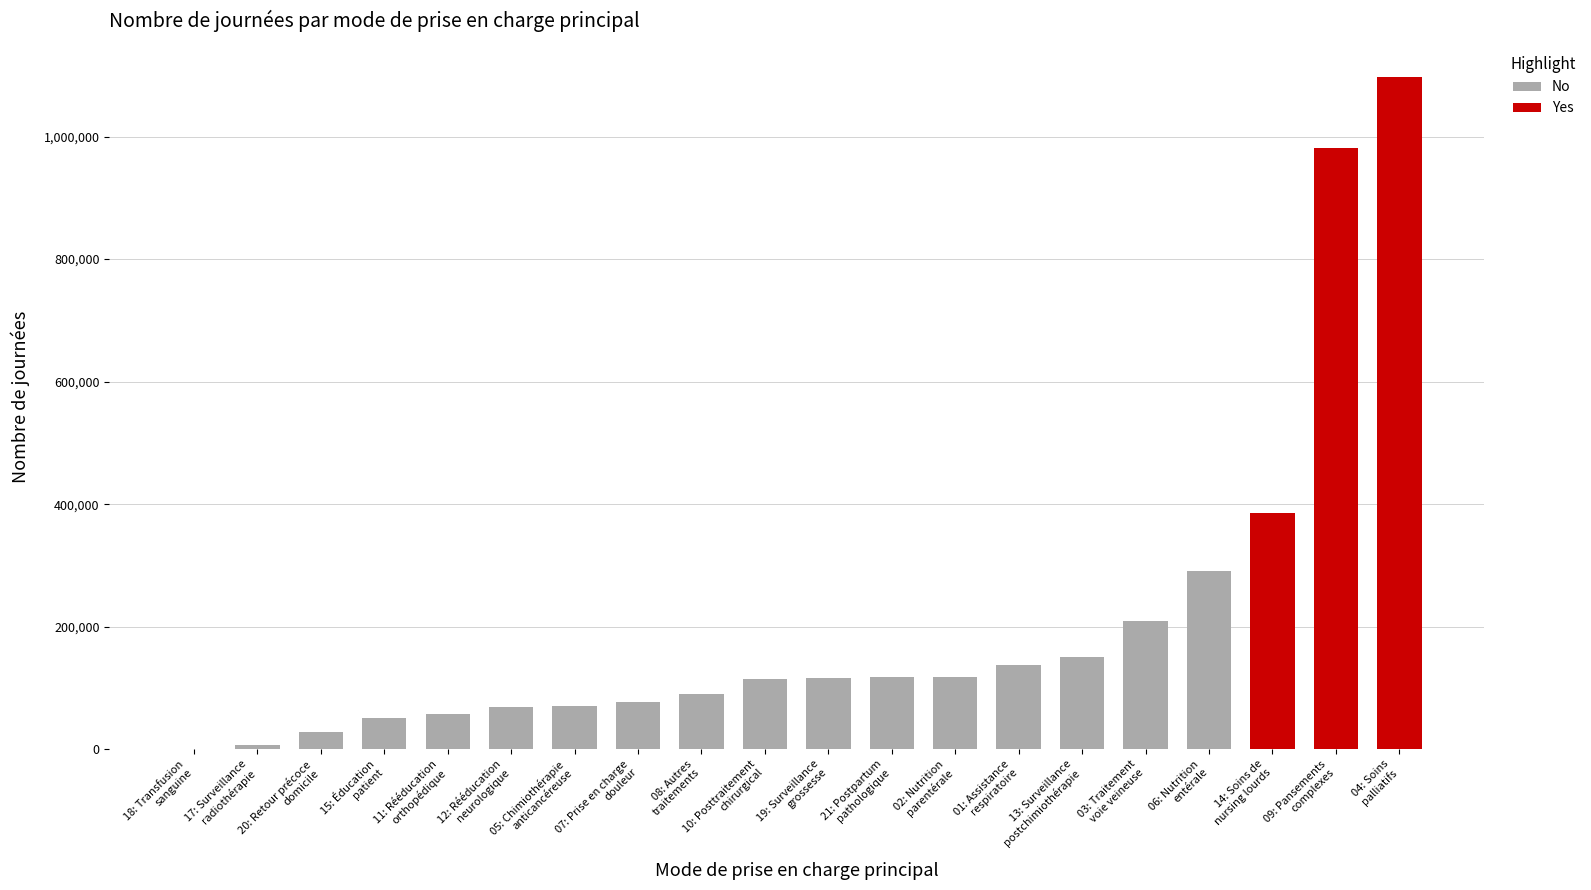

Are the bars horizontal?

No